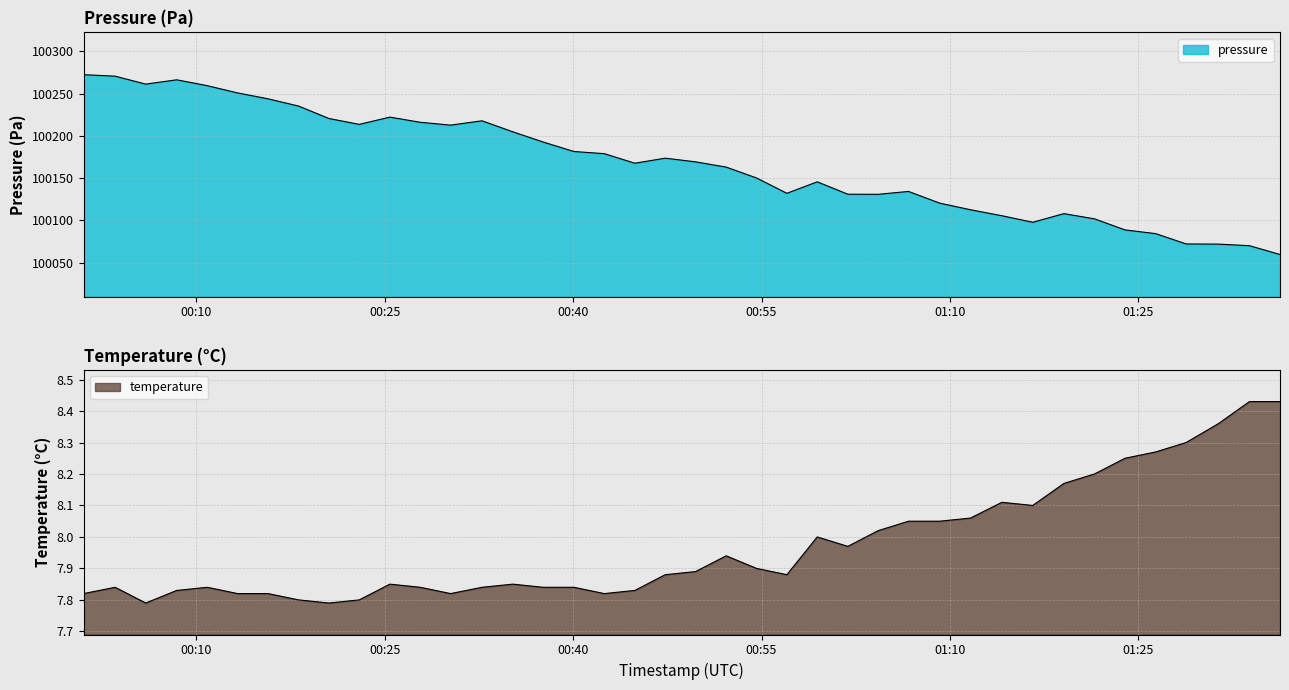

What value does the temperature series have at 2023-03-13T00:42:29?

7.8